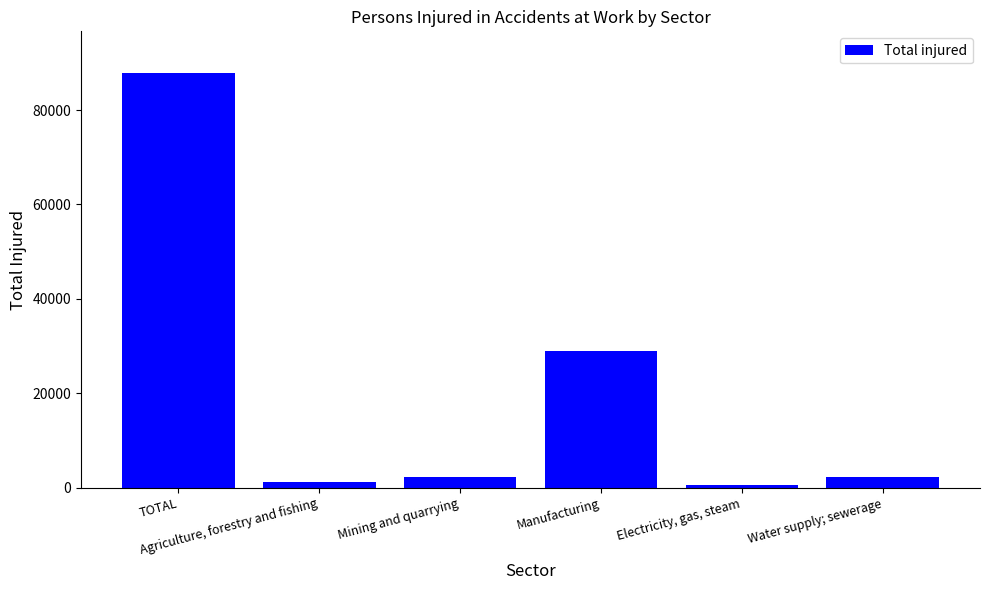

What is the smallest value displayed?

674